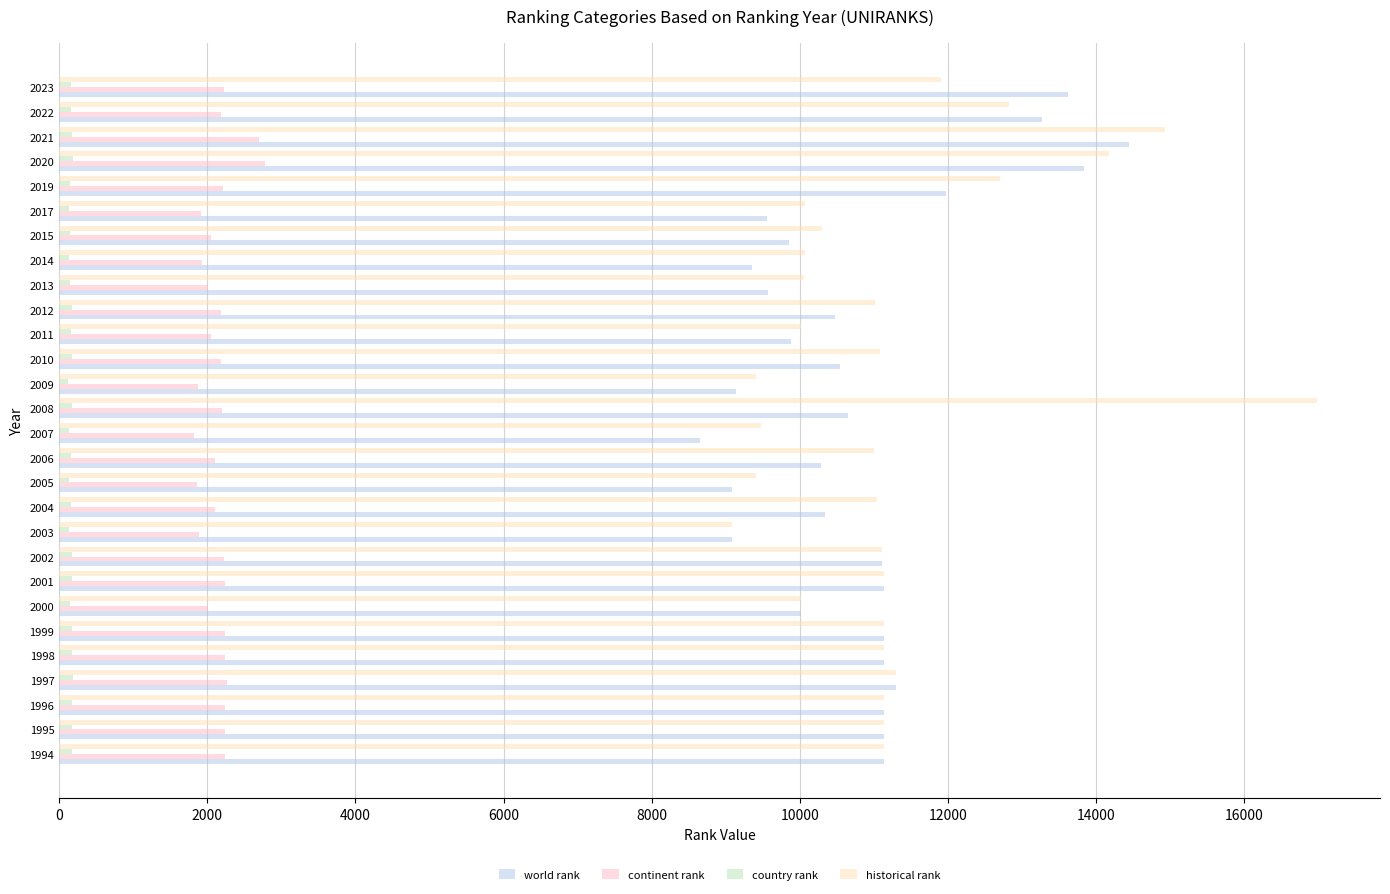

At how many categories does at least one series exceed 3391?

28